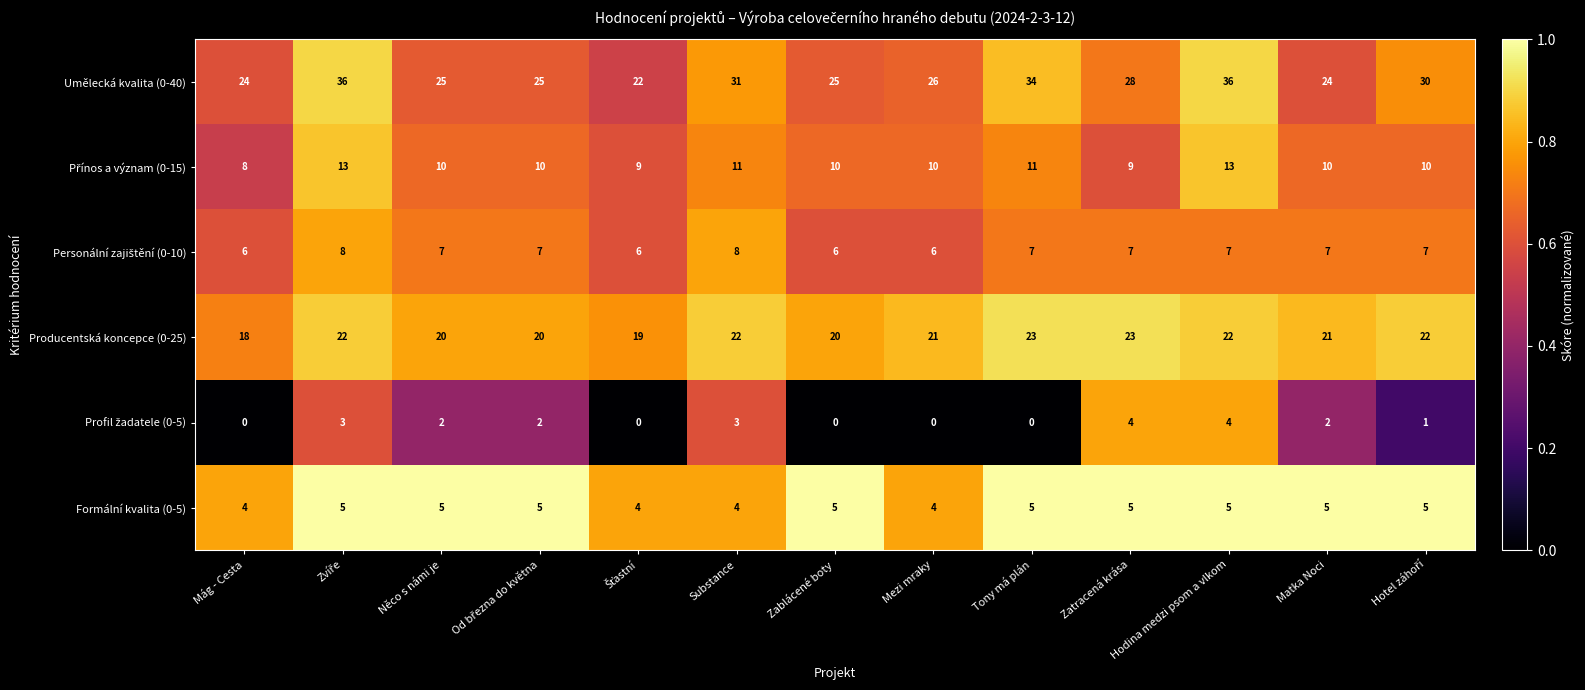

At which label is Umělecká kvalita (0-40) closest to 29?

Zatracená krása